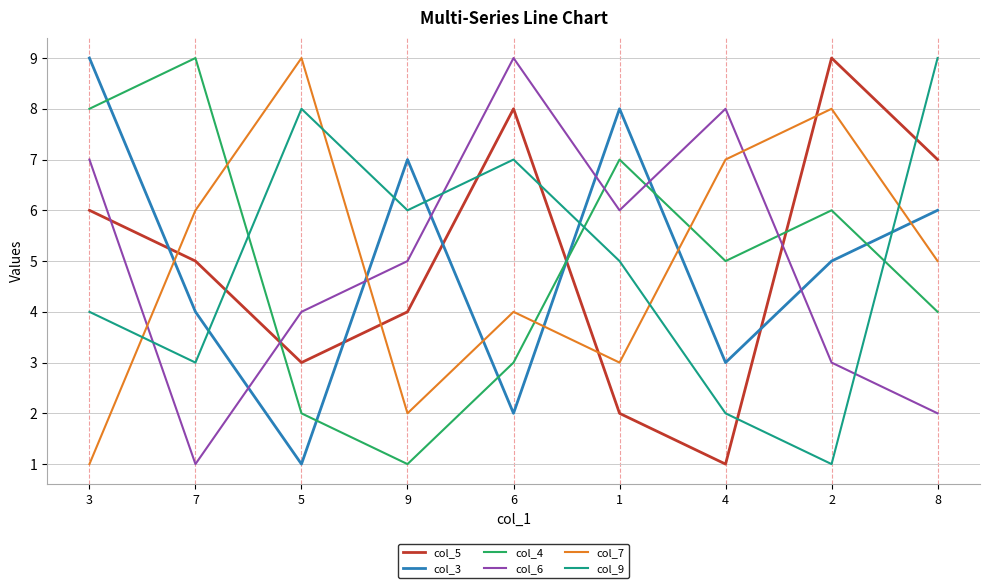

What are all the series names shown in the legend?

col_5, col_3, col_4, col_6, col_7, col_9